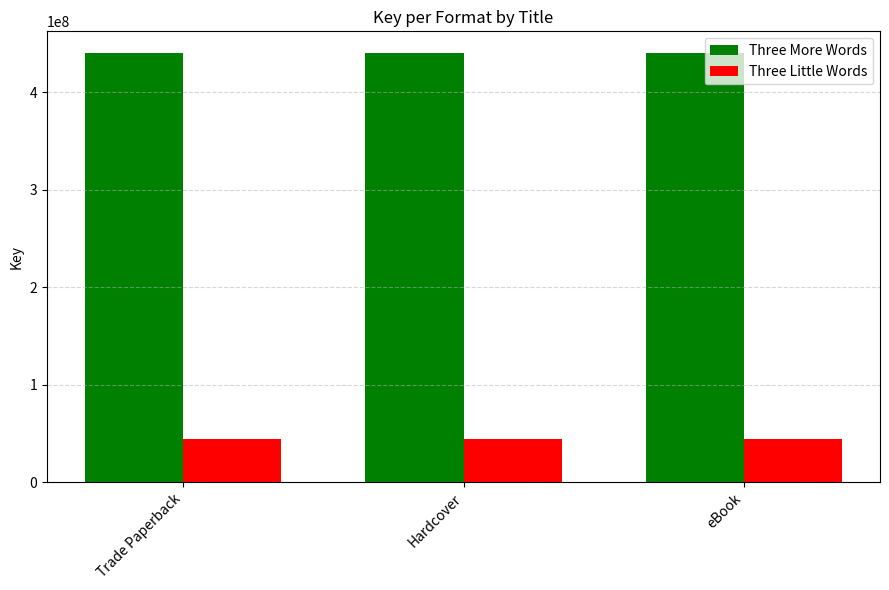

The value of Three Little Words at Trade Paperback is 44174253. True or false?

True